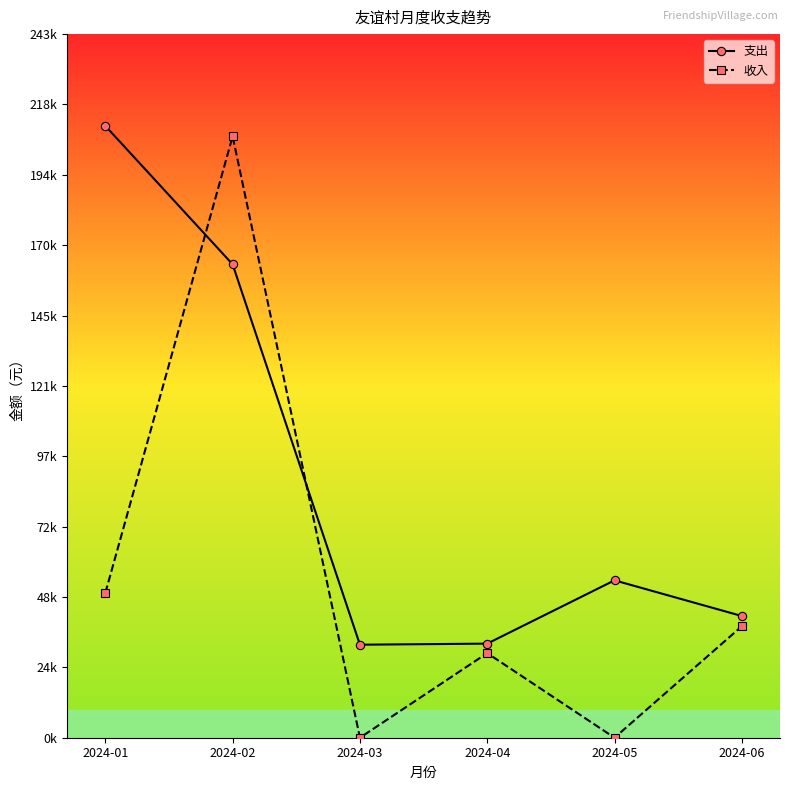

What is the average value of the 支出 series?

89310.0